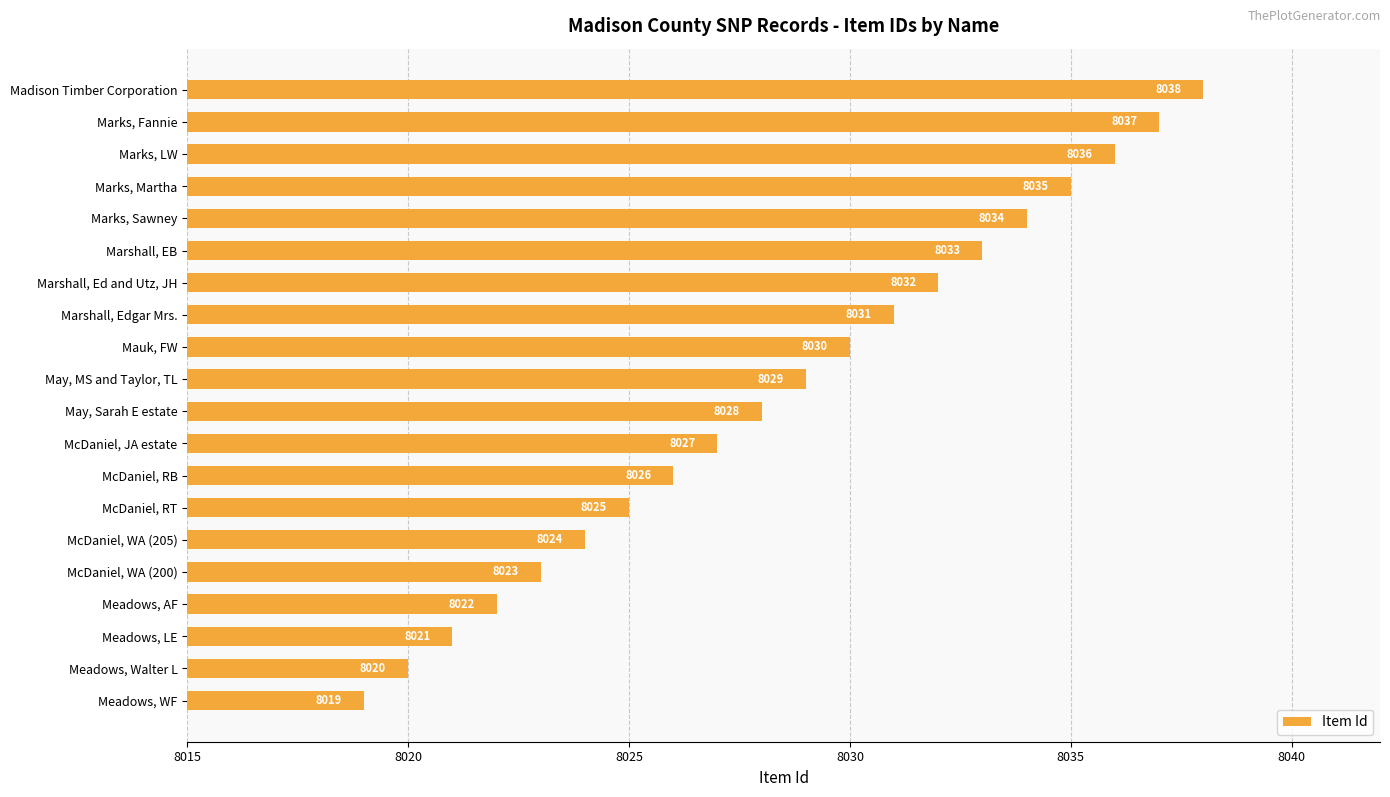

Reading bottom to top, extract all data points from this chart.

Meadows, WF=8019	Meadows, Walter L=8020	Meadows, LE=8021	Meadows, AF=8022	McDaniel, WA (200)=8023	McDaniel, WA (205)=8024	McDaniel, RT=8025	McDaniel, RB=8026	McDaniel, JA estate=8027	May, Sarah E estate=8028	May, MS and Taylor, TL=8029	Mauk, FW=8030	Marshall, Edgar Mrs.=8031	Marshall, Ed and Utz, JH=8032	Marshall, EB=8033	Marks, Sawney=8034	Marks, Martha=8035	Marks, LW=8036	Marks, Fannie=8037	Madison Timber Corporation=8038